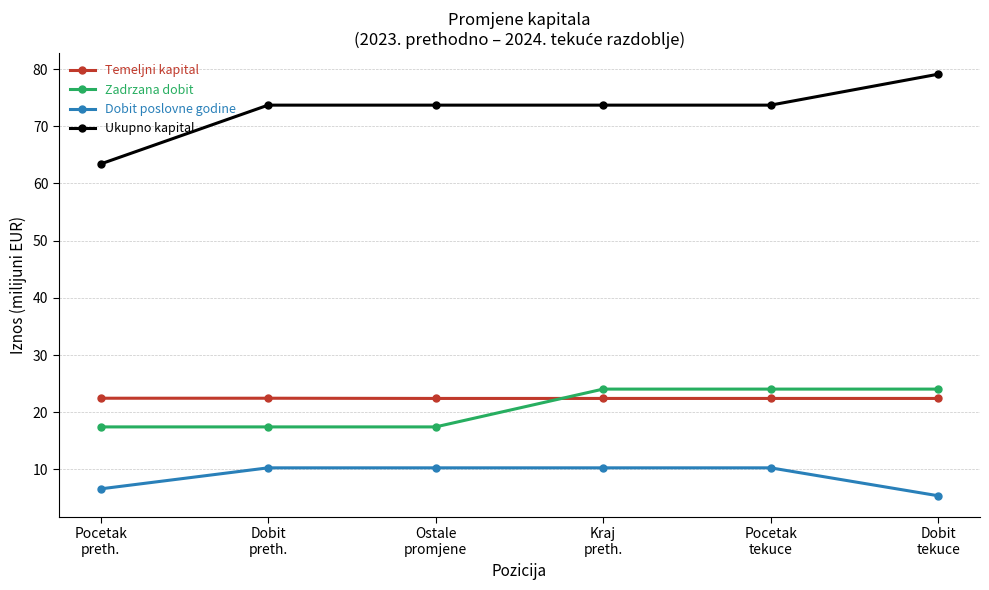

True or false: Ukupno kapital and Dobit poslovne godine intersect in this chart.

False